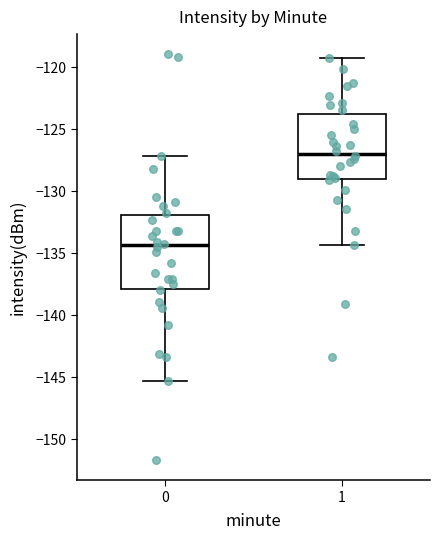

Reading left to right, read every box against the y-axis: the position of its median line, the range the box covers, and the ends of its whiskers. The values are not printed on the chart, so give them approximately, as read against the axis.

0: median -134.5, box -138.0 to -132.0, whiskers -145.5 to -127.0
1: median -127.0, box -129.0 to -123.5, whiskers -134.5 to -119.0